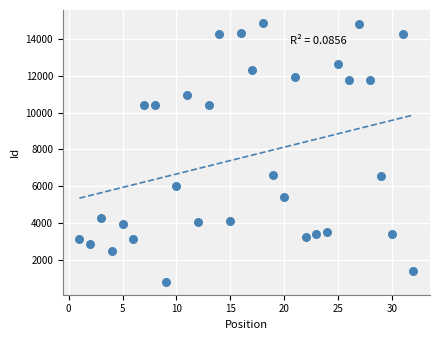

What is the range of Y values (max minus min)?

14004